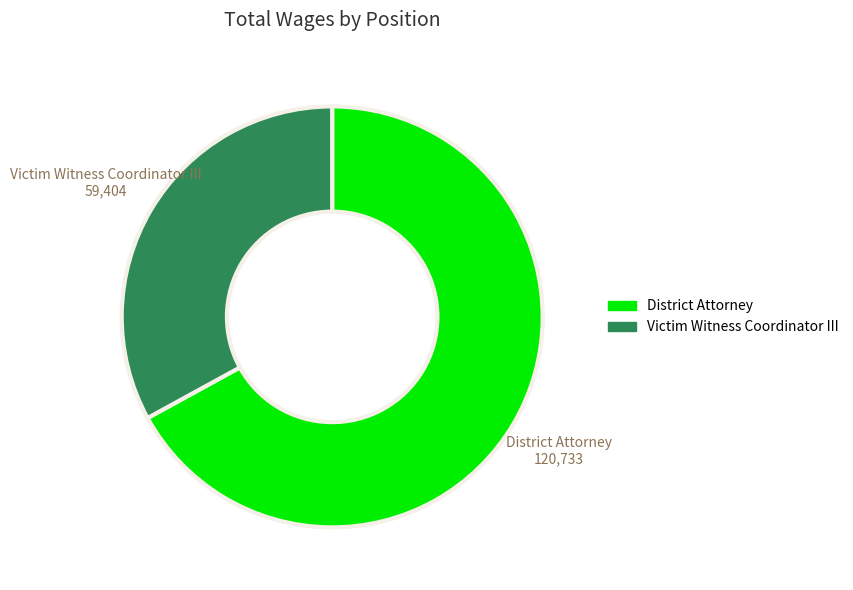

What is the ratio of the value at District Attorney to the value at Victim Witness Coordinator III?

2.0